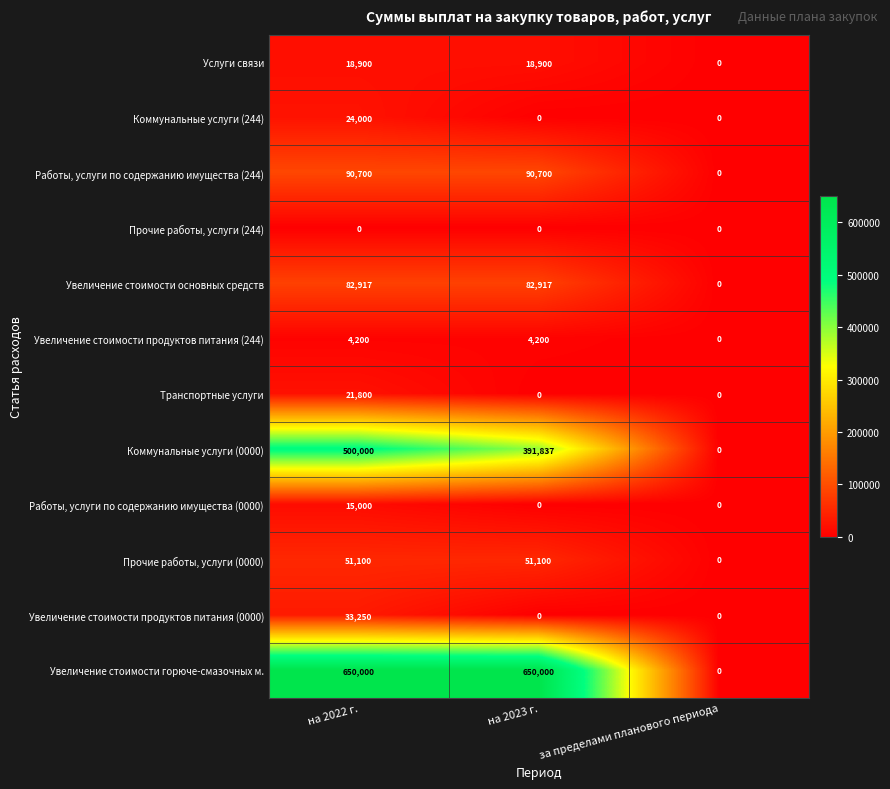

Which category has the lowest value in the Увеличение стоимости продуктов питания (244) series?

за пределами планового периода